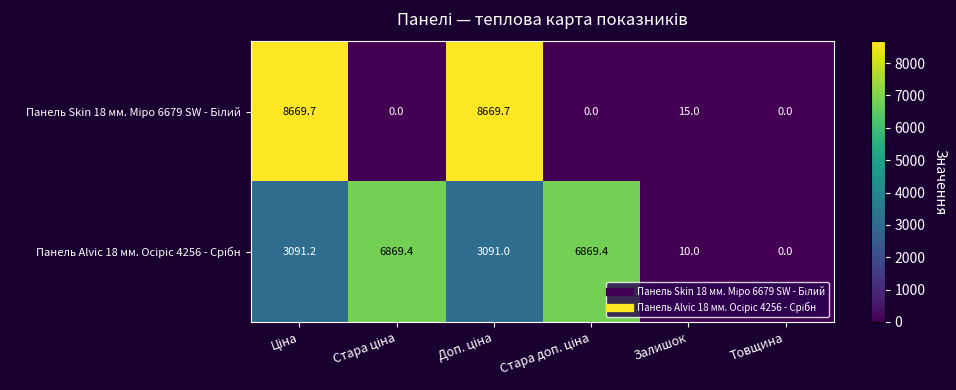

At how many categories does at least one series exceed 947?

4